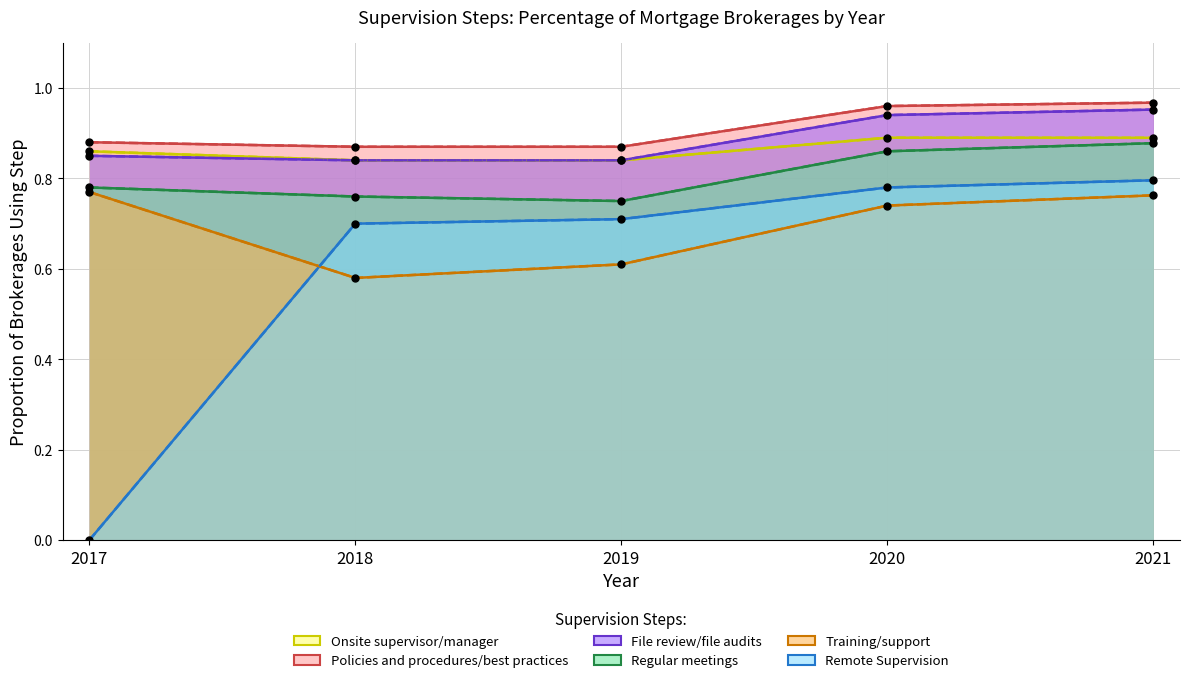

How many distinct data groups are displayed?

6